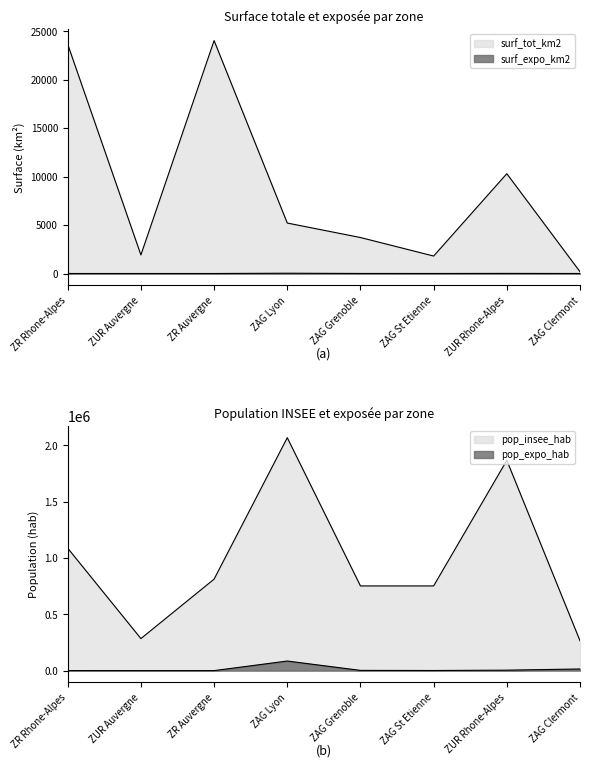

True or false: pop_insee_hab and surf_tot_km2 intersect in this chart.

False